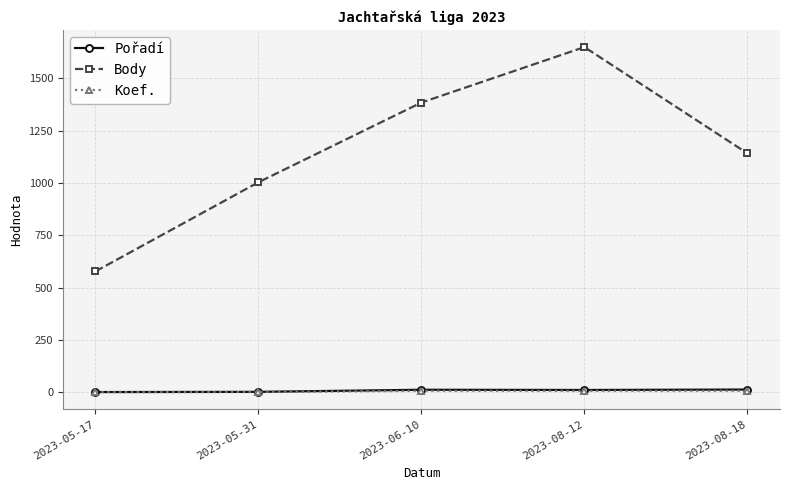

What is the label of the 1st point from the left?

2023-05-17